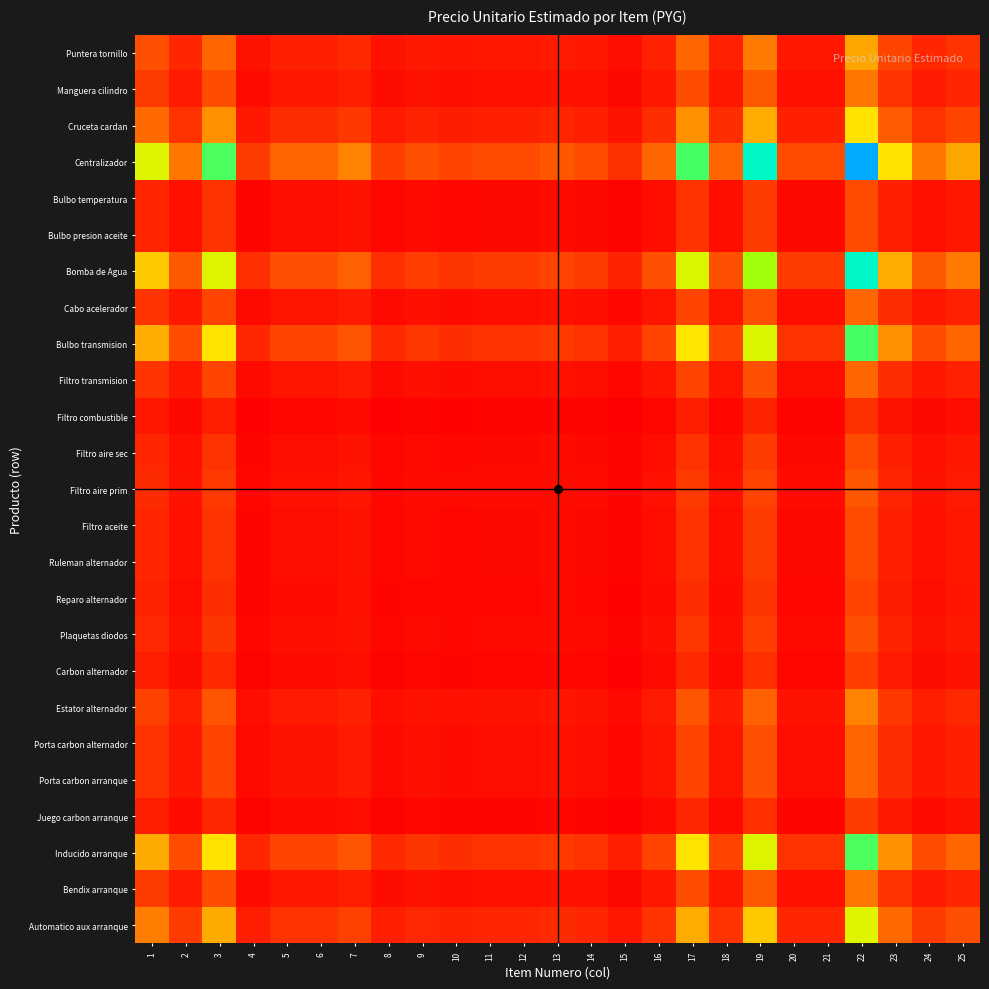

How many data points does each series have?

25